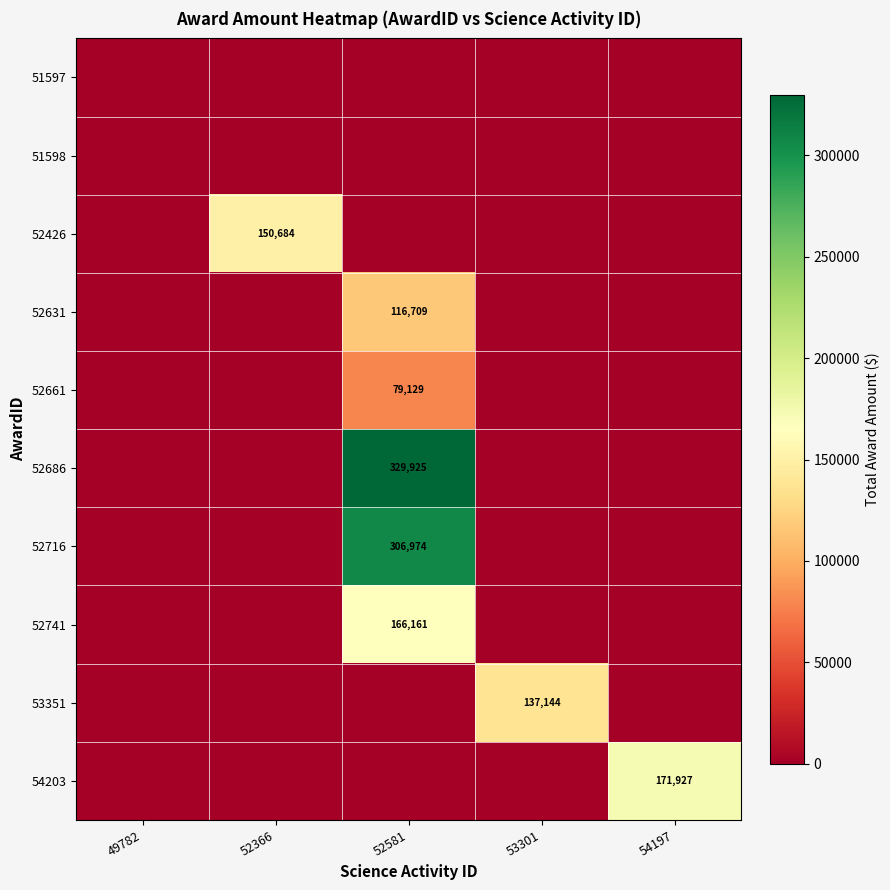

The 54203 series shows 171927 at 54197. True or false?

True